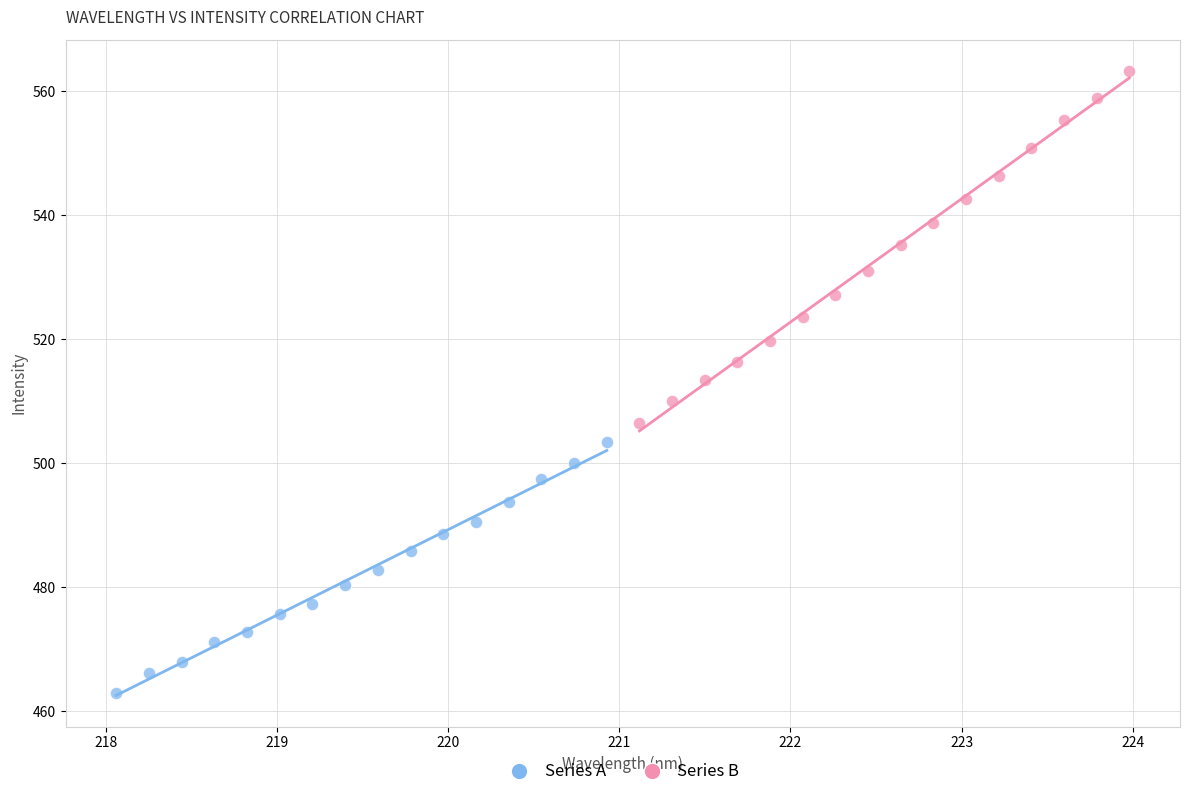

Which series has the widest spread of Y values?

Series B